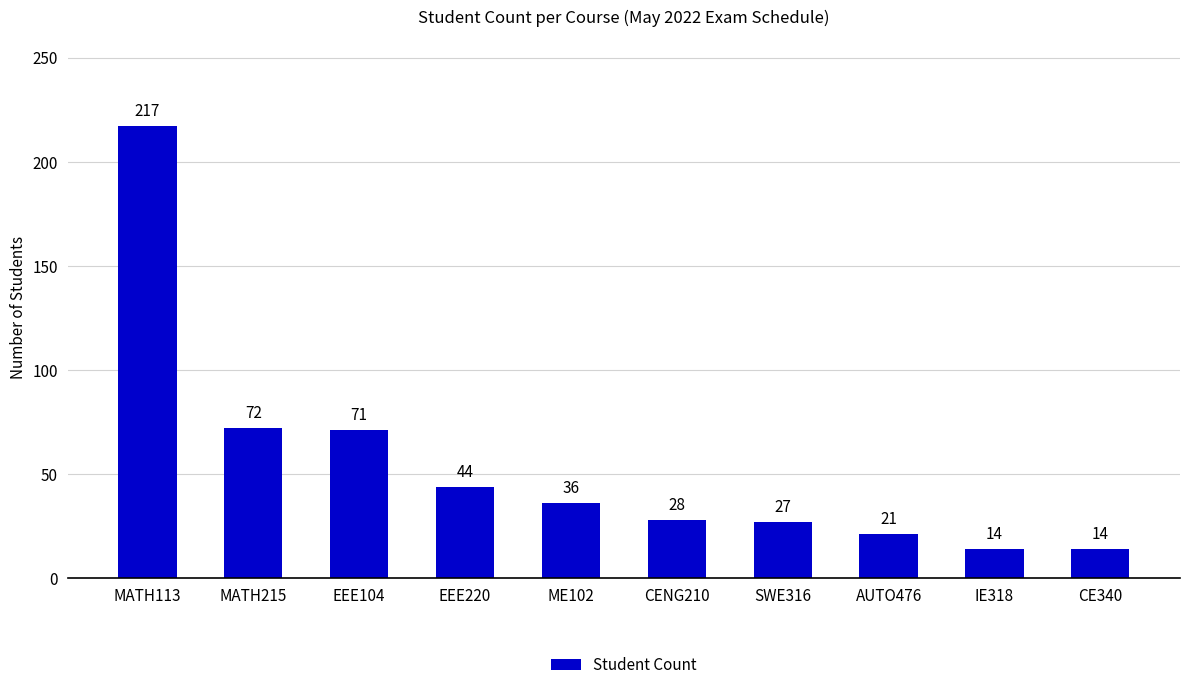

What is the sum of the values at EEE104 and EEE220?

115